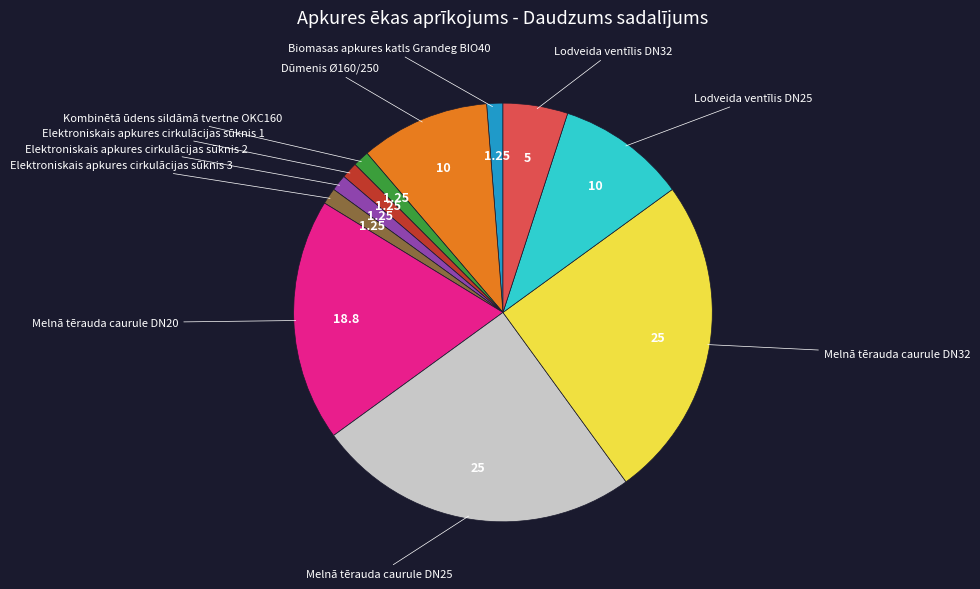

How many segments does this pie chart have?

11